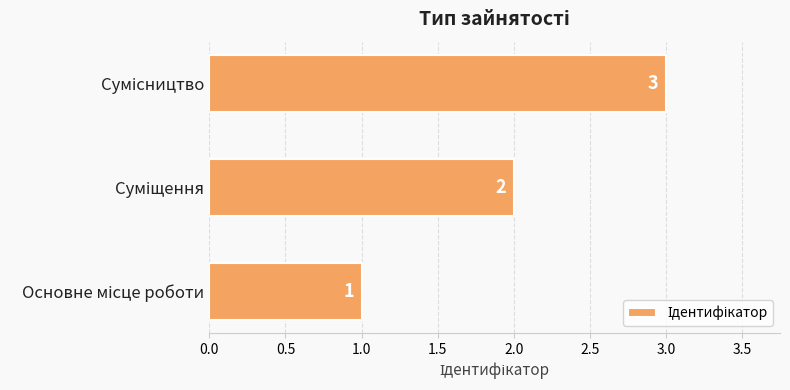

What is the maximum value shown in the chart?

3